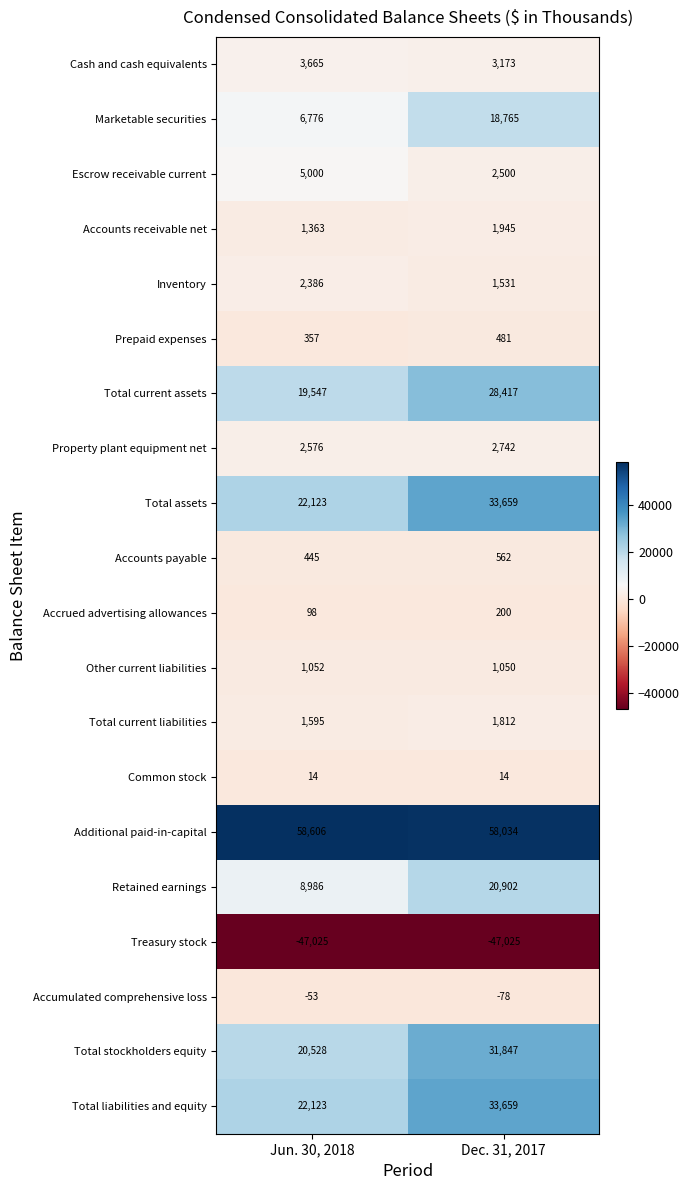

Is it true that Accrued advertising allowances equals 292 at Dec. 31, 2017?

False